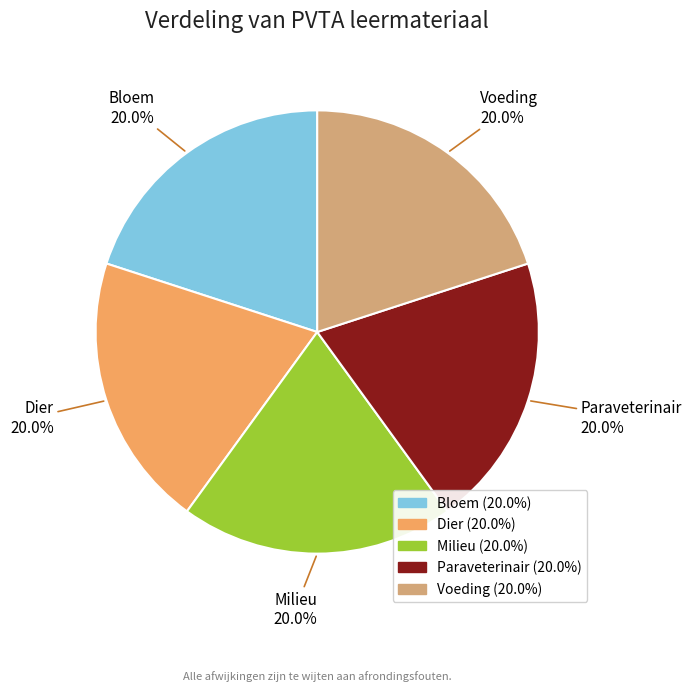

To the nearest percent, what is the combined percentage of Bloem and Milieu?

40%